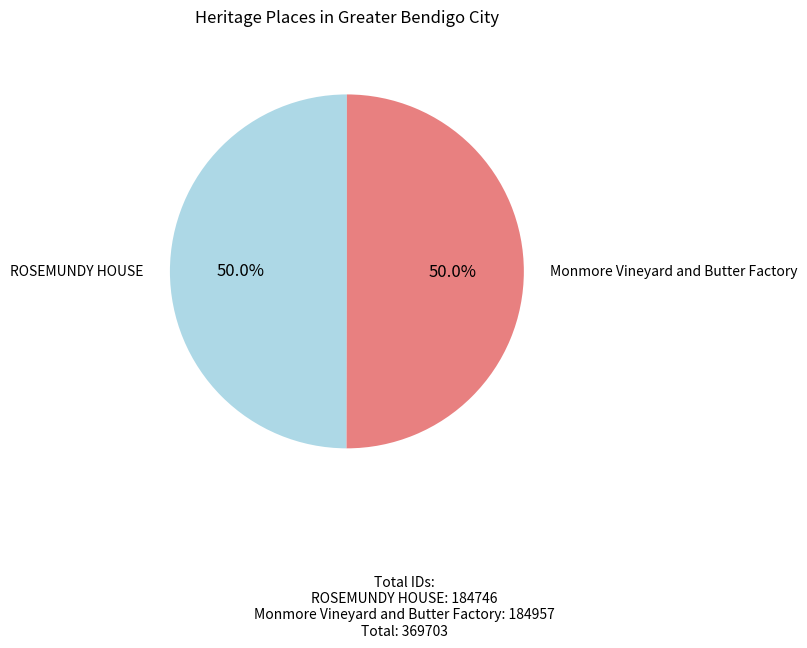

True or false: ROSEMUNDY HOUSE accounts for 50% of the total.

True